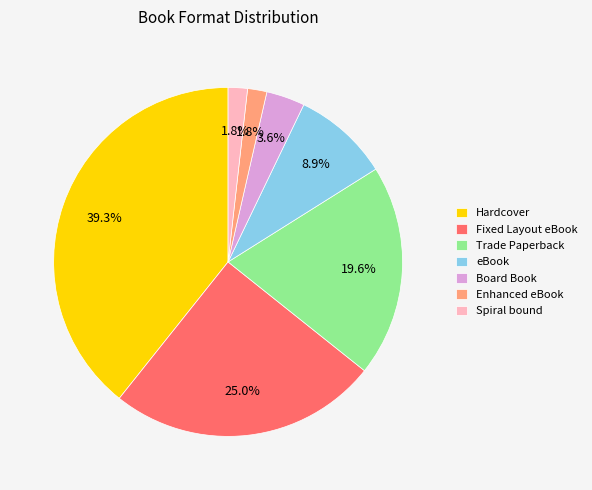

To the nearest percent, what portion does Enhanced eBook represent?

2%